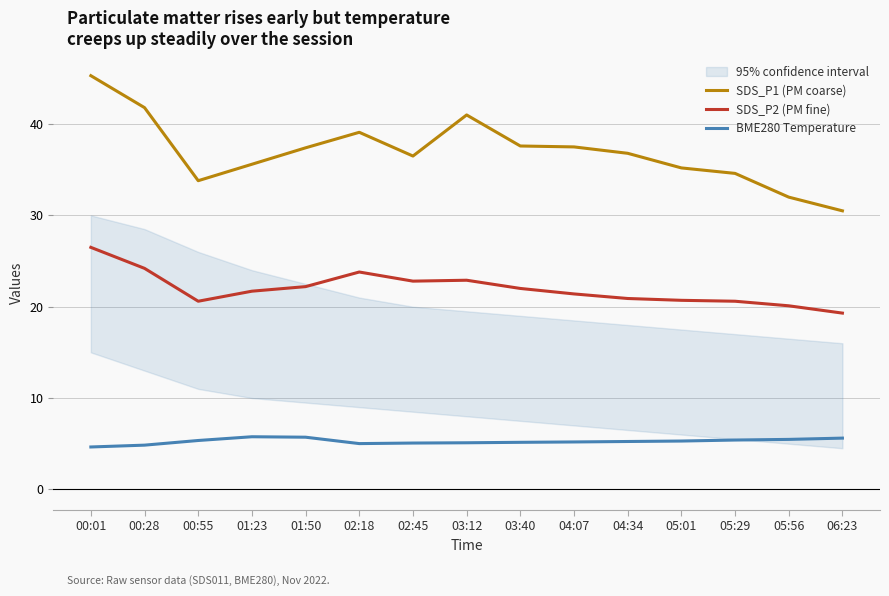

Which series changed the most between 00:01 and 00:28?

SDS_P1 (PM coarse)